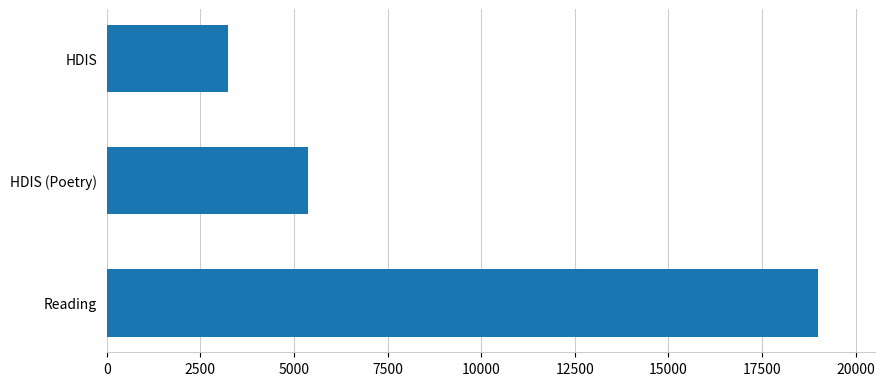

At which category does the chart reach its minimum across all series?

HDIS